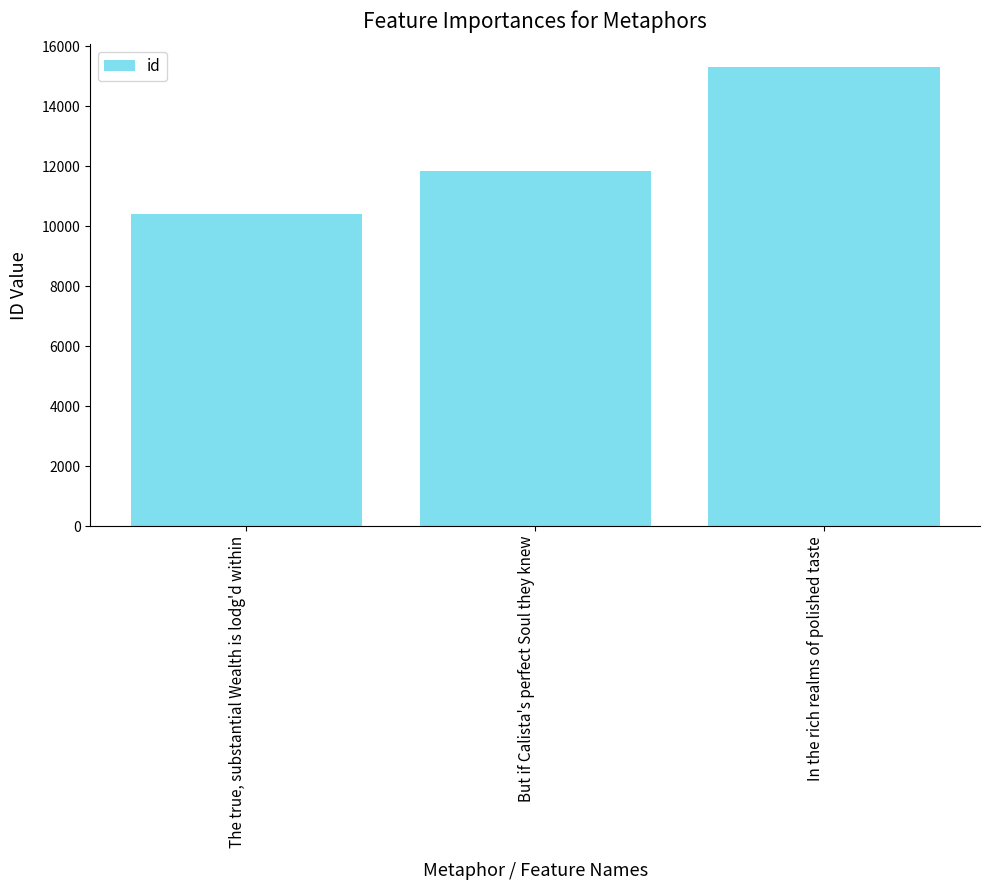

What is the difference between the maximum and minimum values?

4899